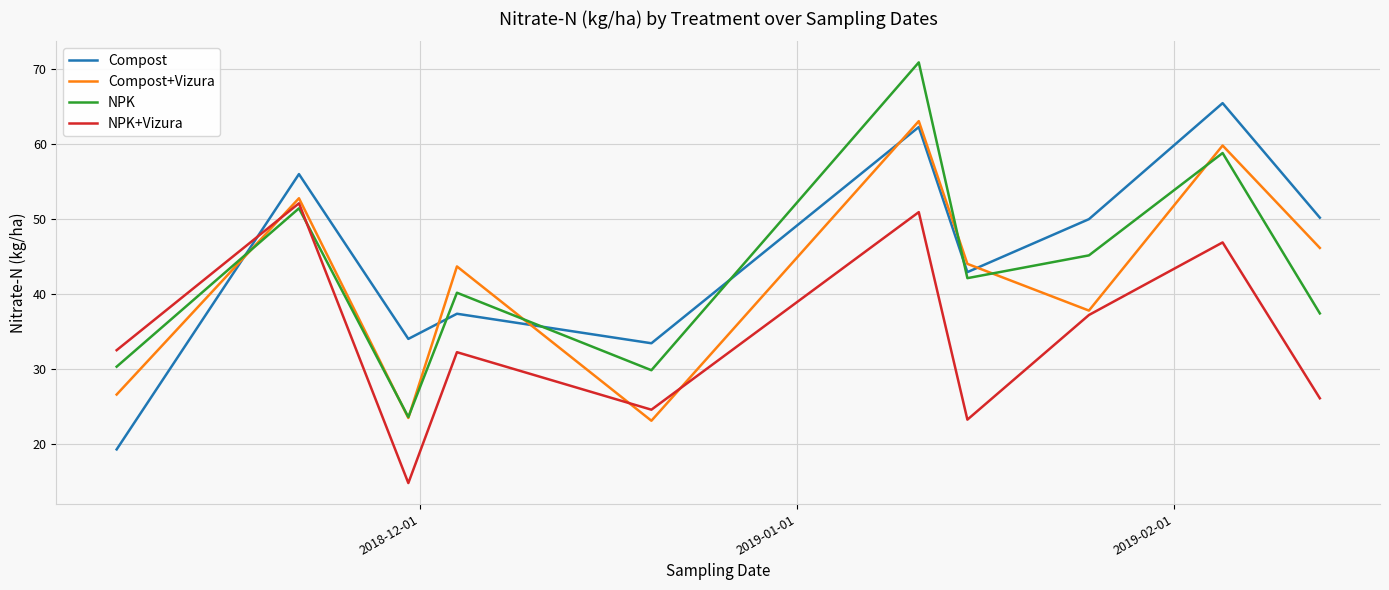

How many times do NPK+Vizura and Compost cross each other?

1